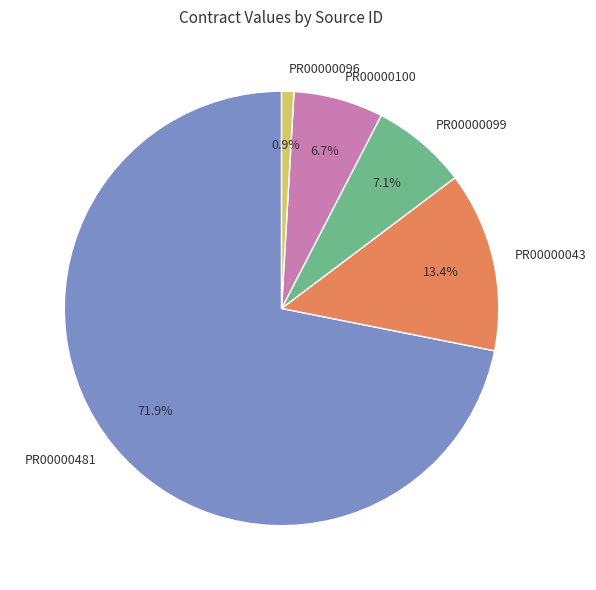

Count the number of slices in the pie.

5